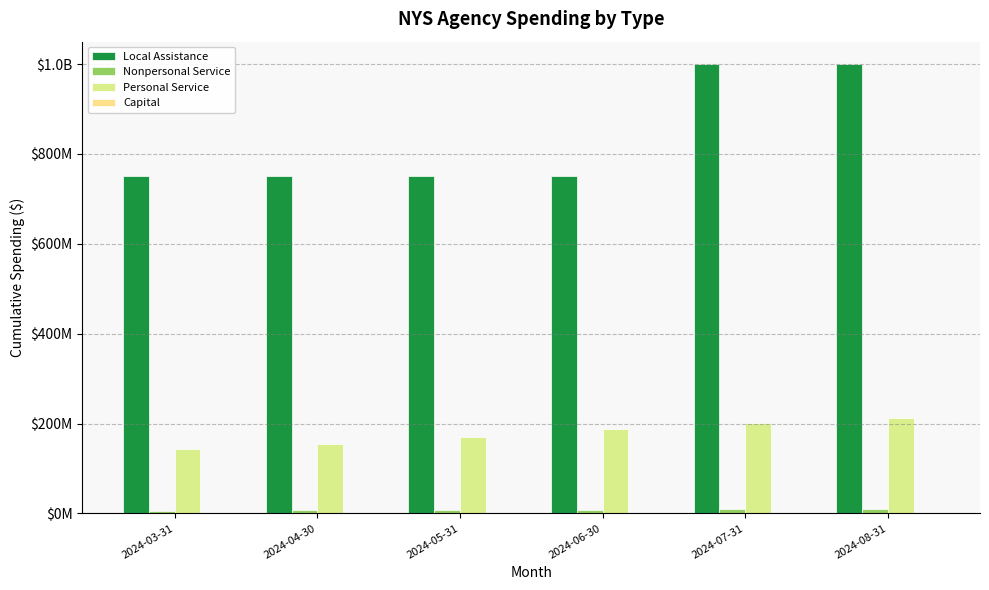

What is the maximum value shown in the chart?

1000000000.0